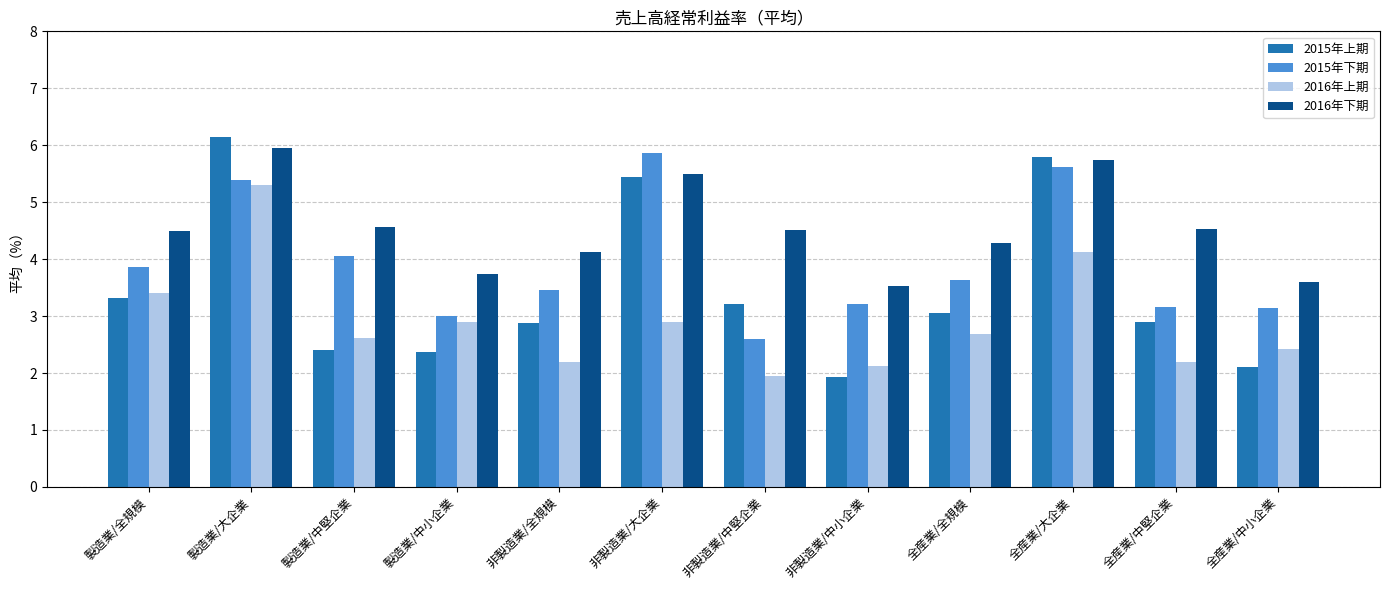

Which series changed the most between 製造業/大企業 and 全産業/全規模?

2015年上期